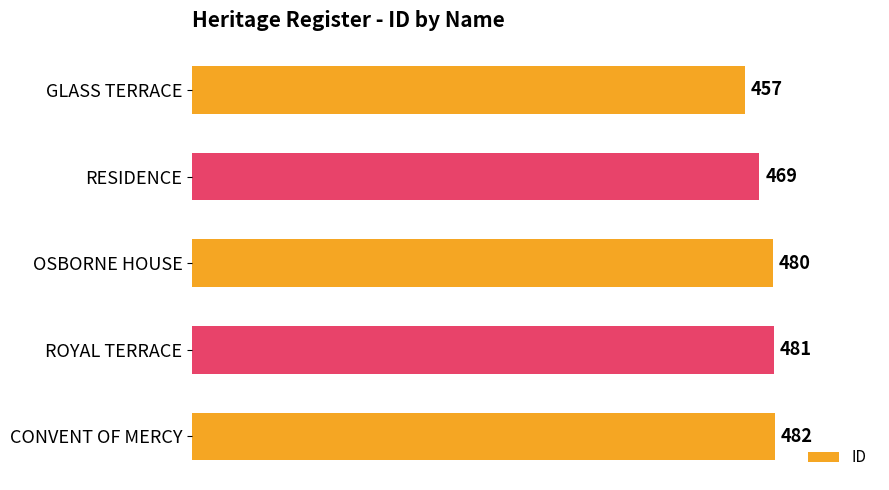

What is the change in value from RESIDENCE to OSBORNE HOUSE?

+11